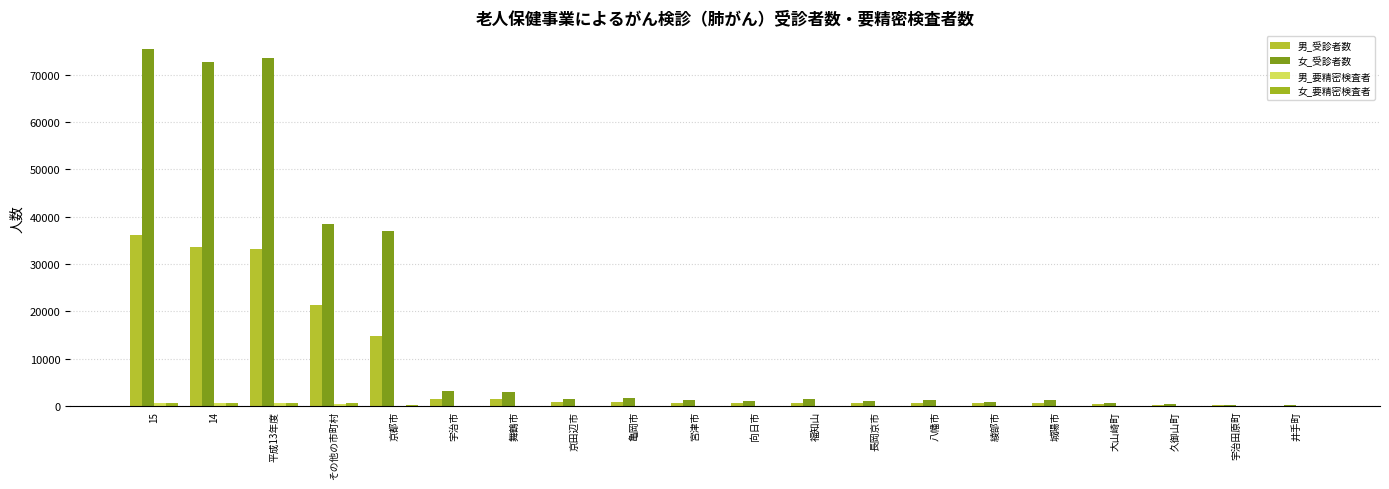

What is the total value across all series at 14?

107368